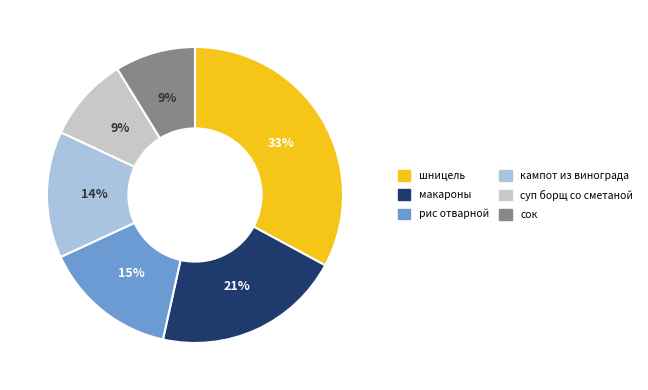

Approximately how many times larger is the value at суп борщ со сметаной compared to шницель?

0.3